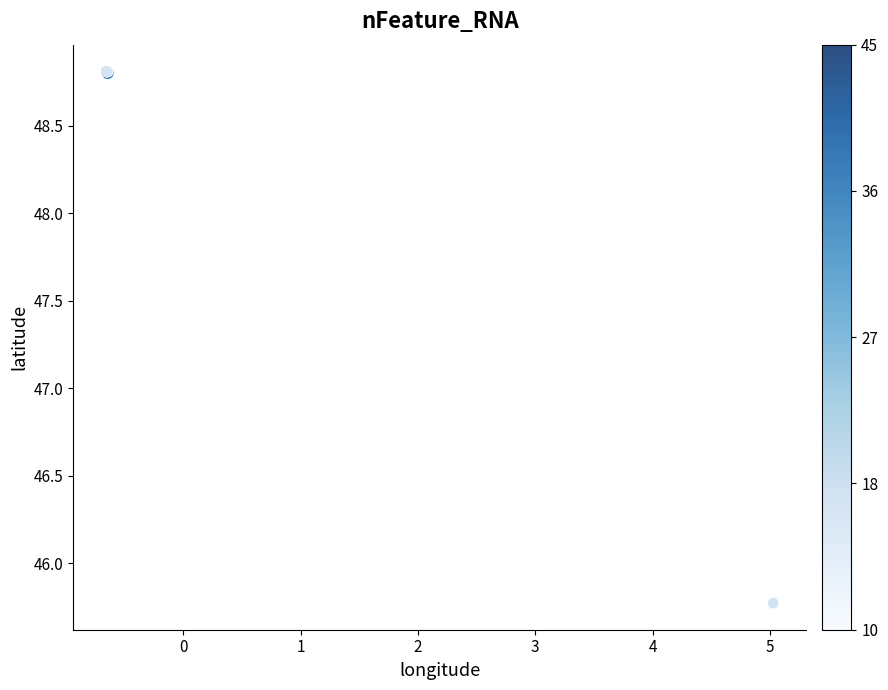

What Y value in the scatter plot is closest to 47?

45.8